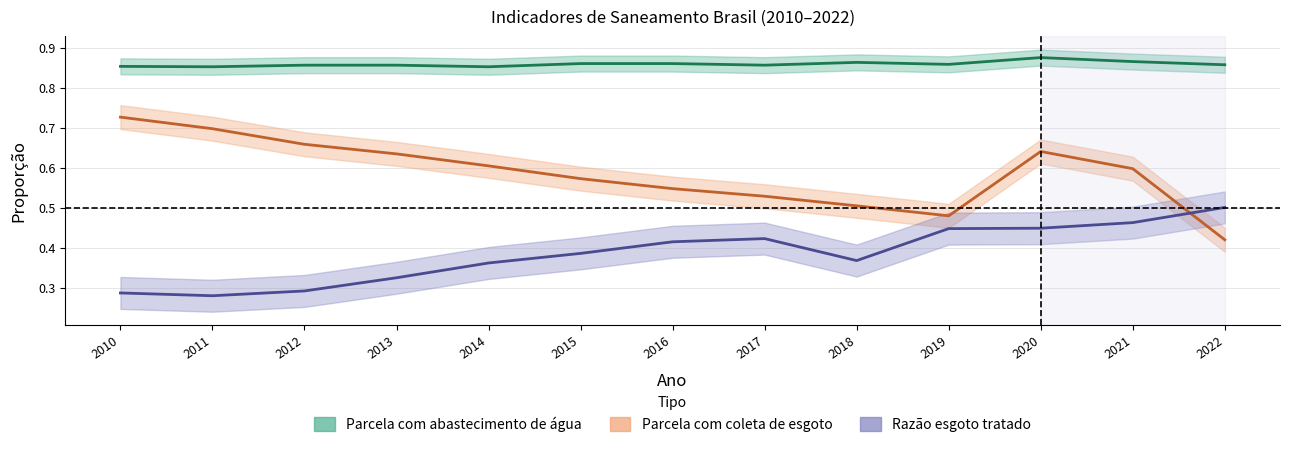

At which category does Parcela com abastecimento de água reach its first local valley?

2011